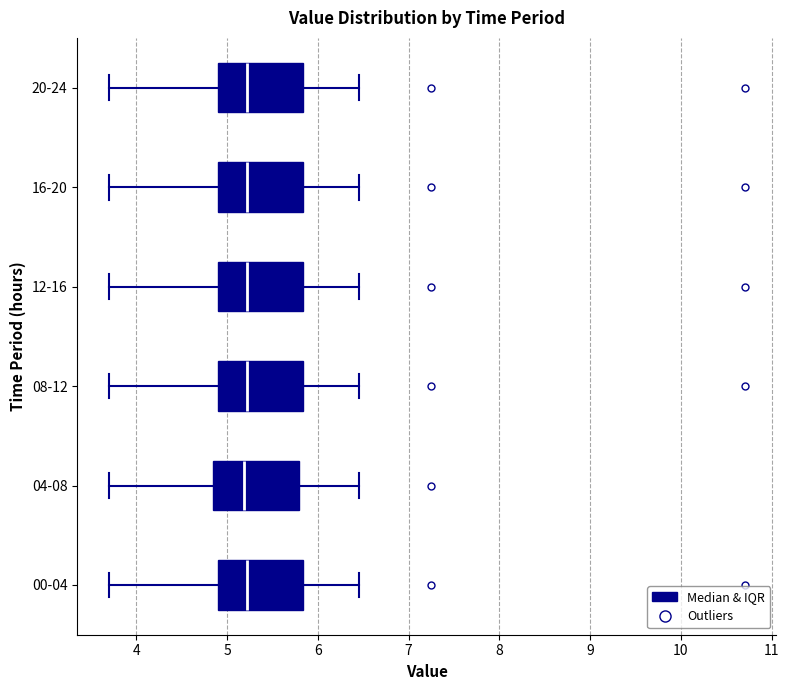

Where is the left edge of the box for 00-04 on the x-axis? The values are not printed on the chart, so give them approximately, as read against the axis.

4.9